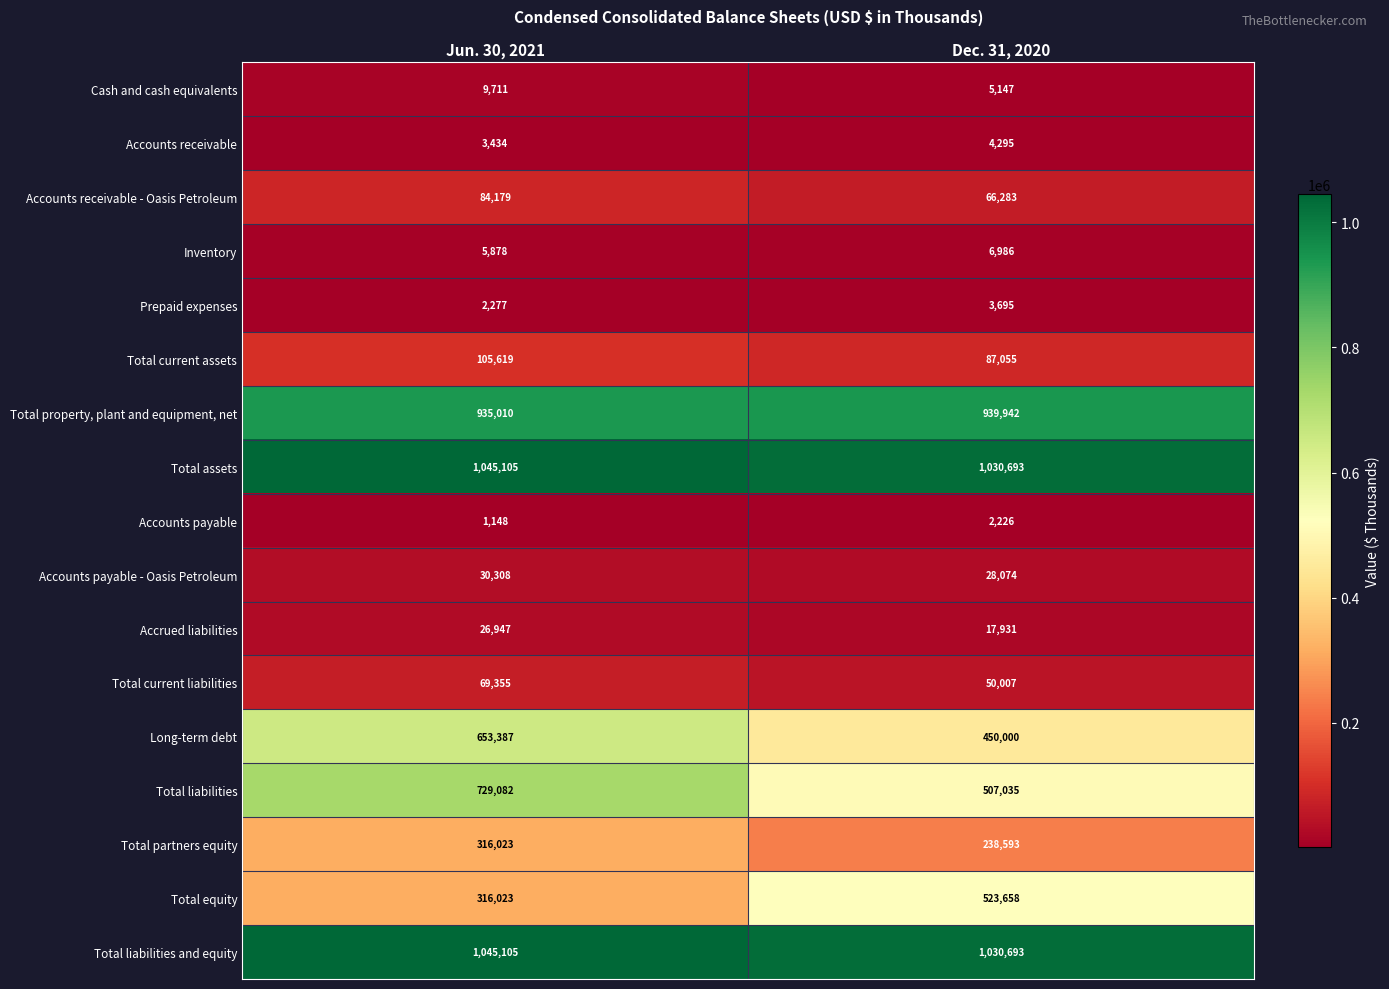

How many categories are shown in the chart?

2